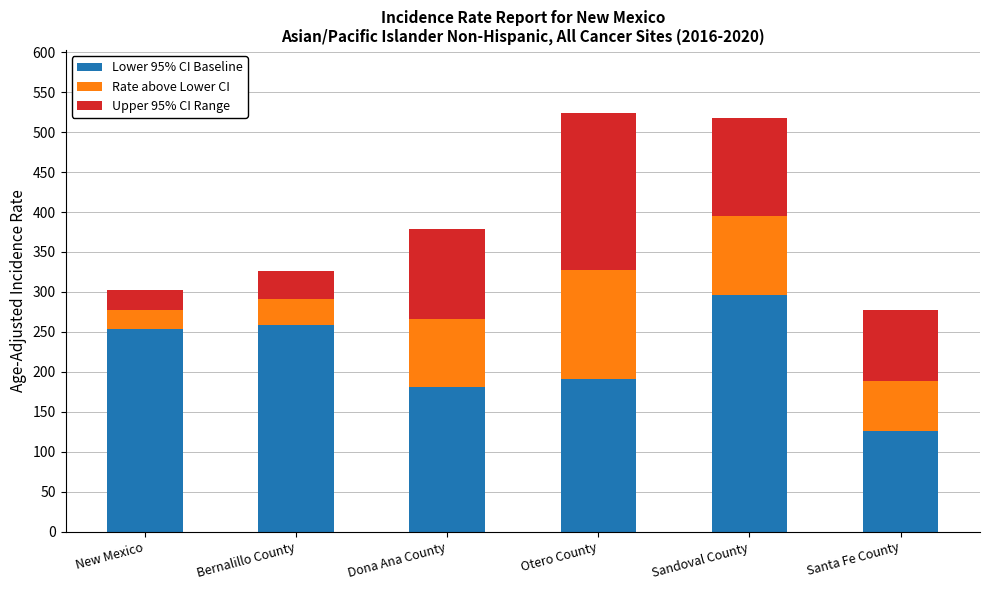

At which label does Lower 95% CI Baseline reach its peak?

Sandoval County